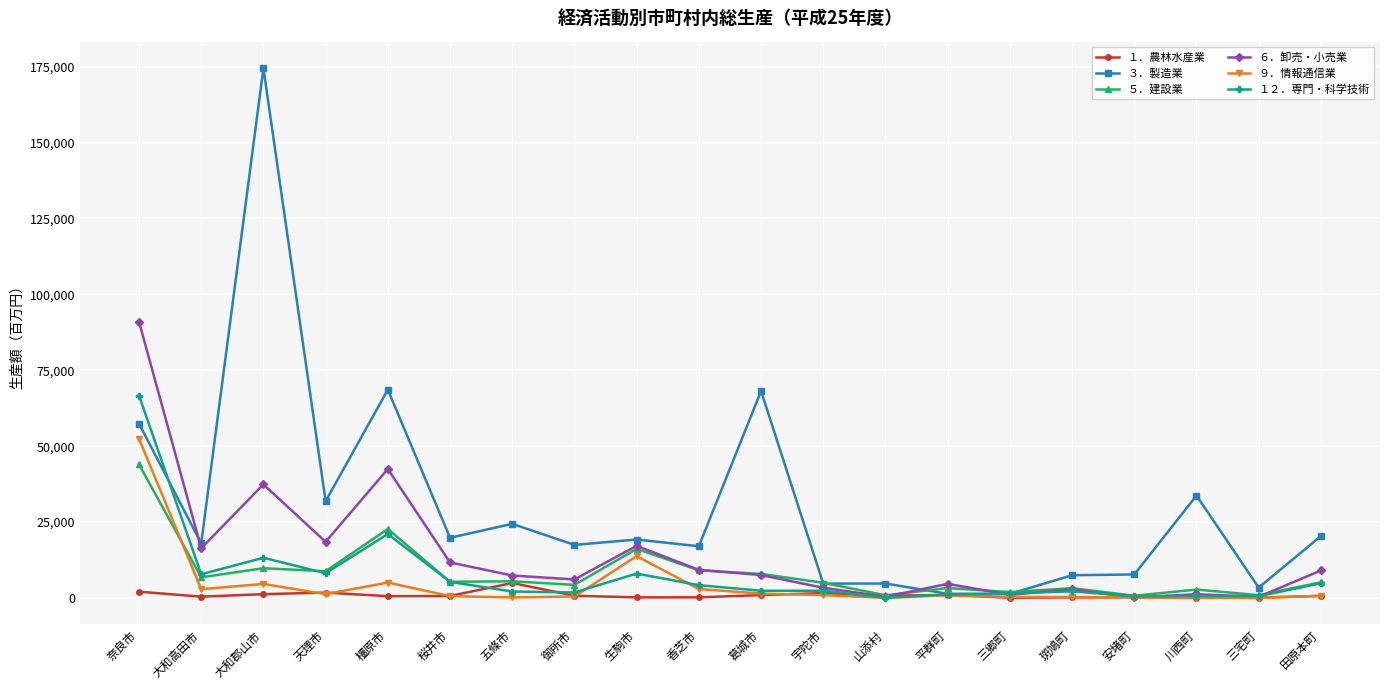

Which label corresponds to the largest value in the chart?

大和郡山市